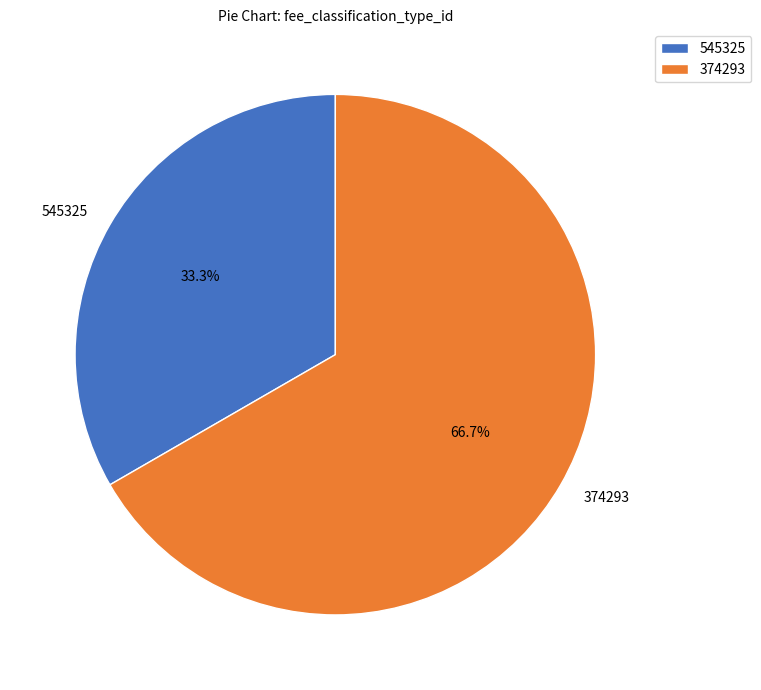

Which slice is the smallest?

545325